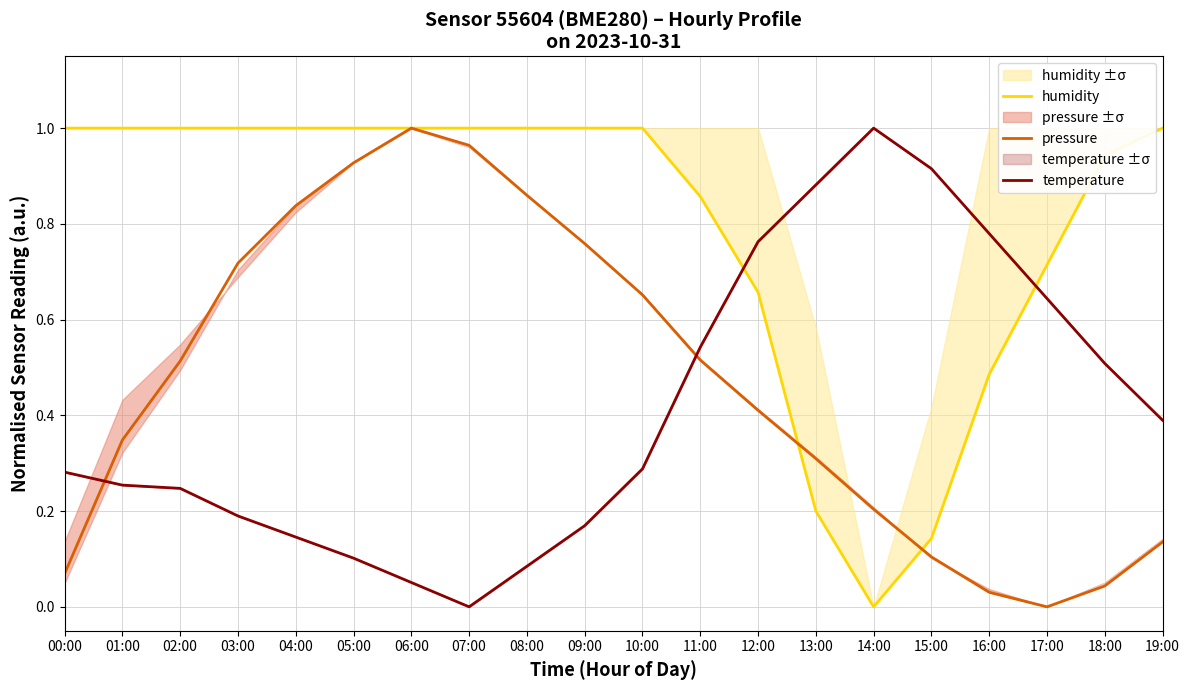

What is the sum of all humidity values?

16.0